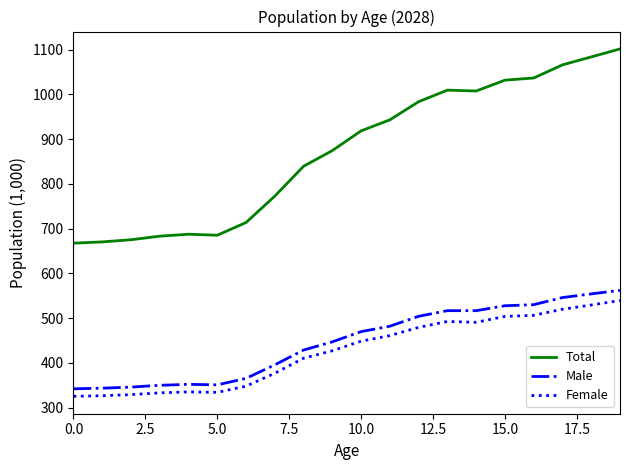

Which series has the largest total across all categories?

Total